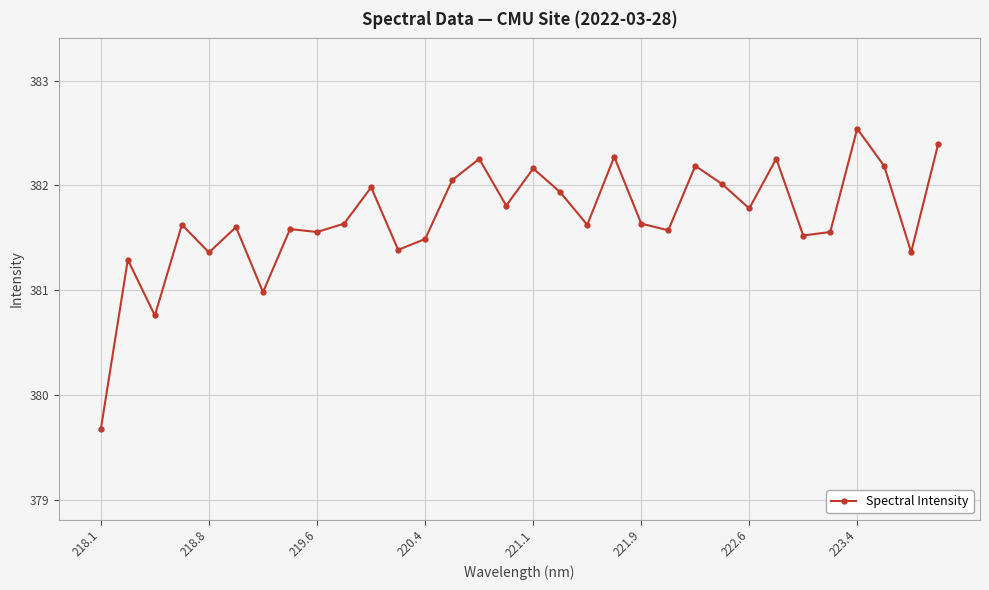

What is the difference between the second highest and minimum values?

2.7